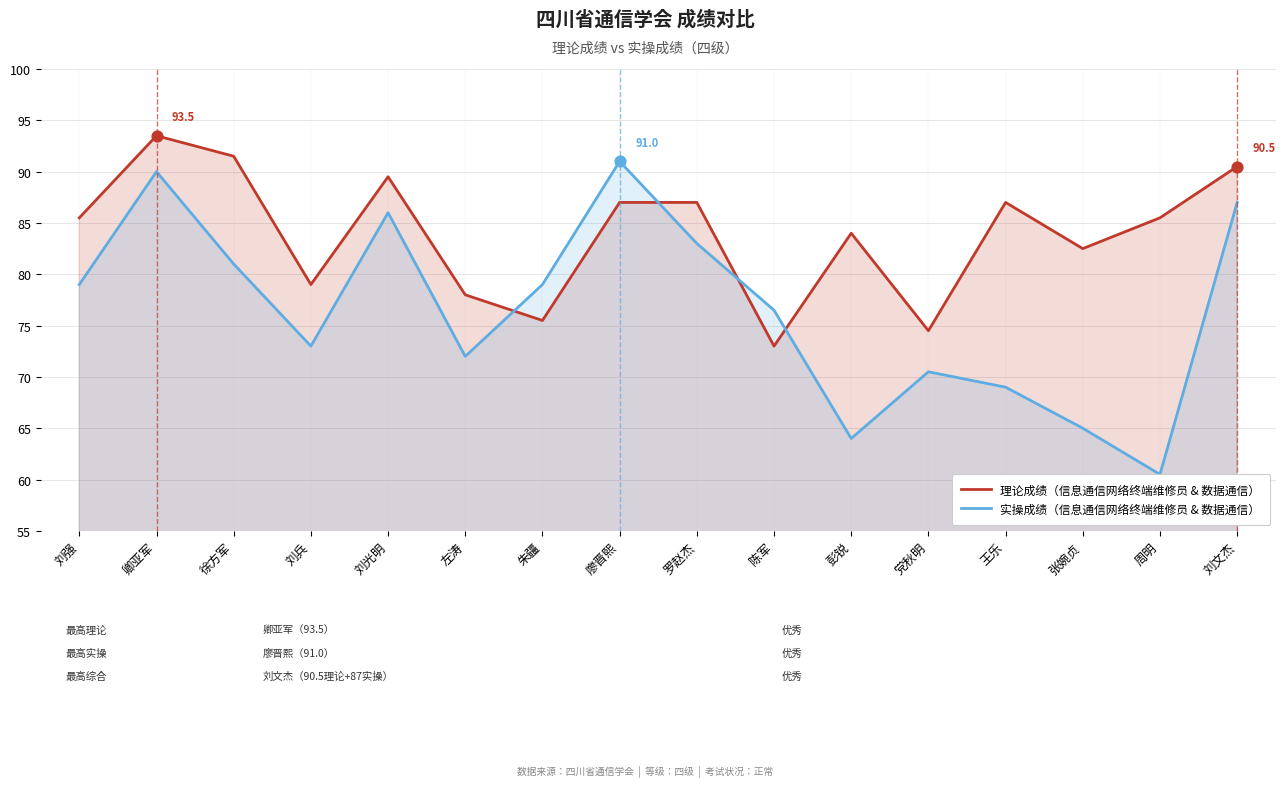

Which series contains the lowest Y value?

实操成绩（信息通信网络终端维修员 & 数据通信）